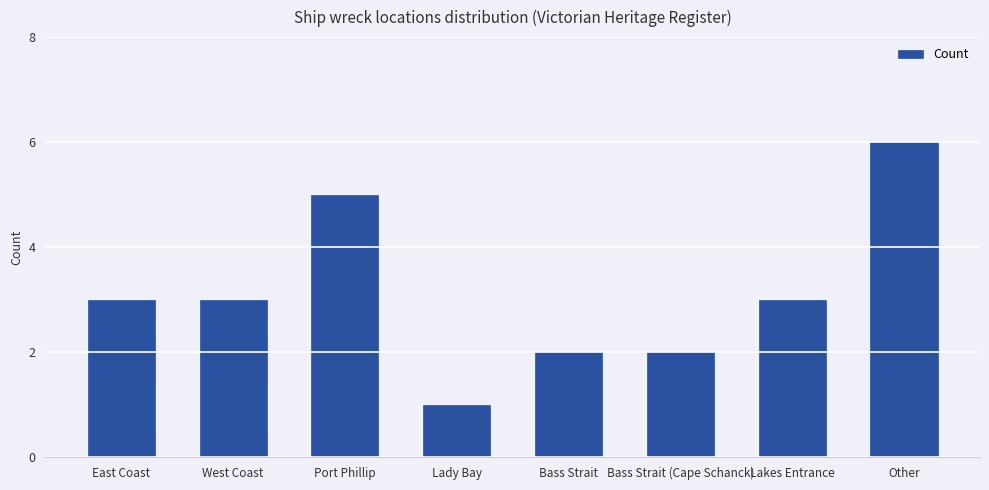

What is the sum of the values at Bass Strait (Cape Schanck) and Lady Bay?

3